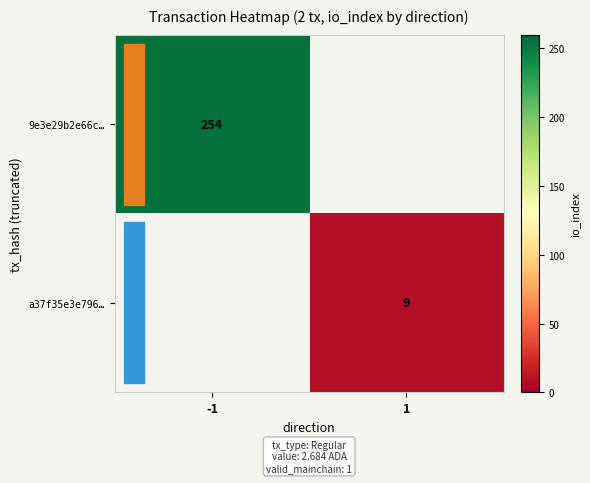

True or false: a37f35e3e796… has a value of 4 at 1.

False